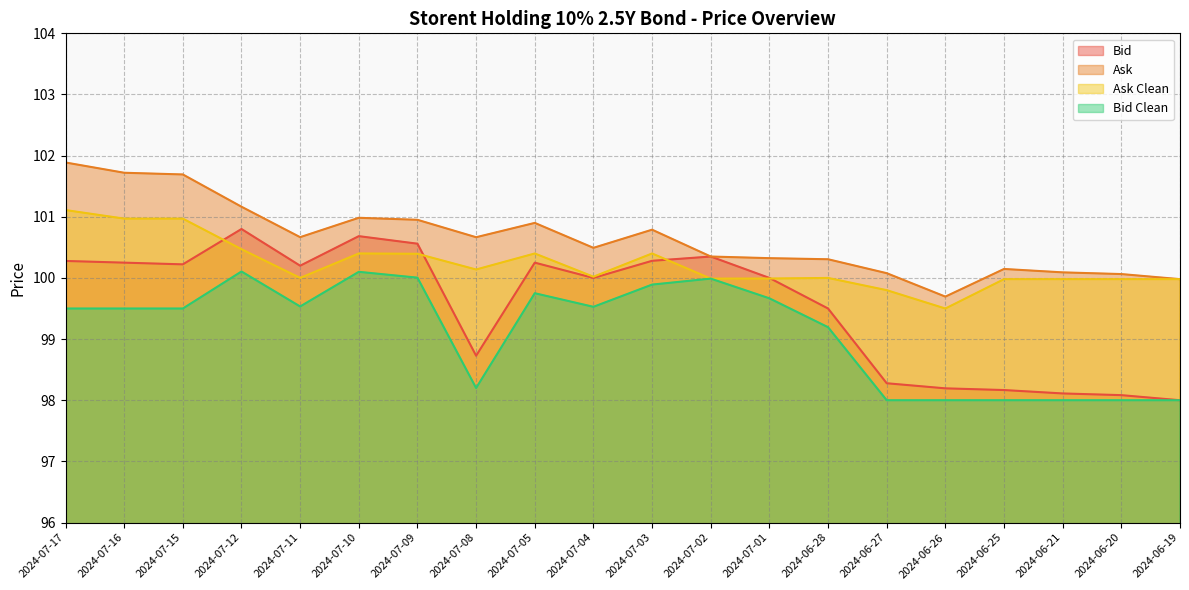

Does the chart display data point markers on the line(s)?

No